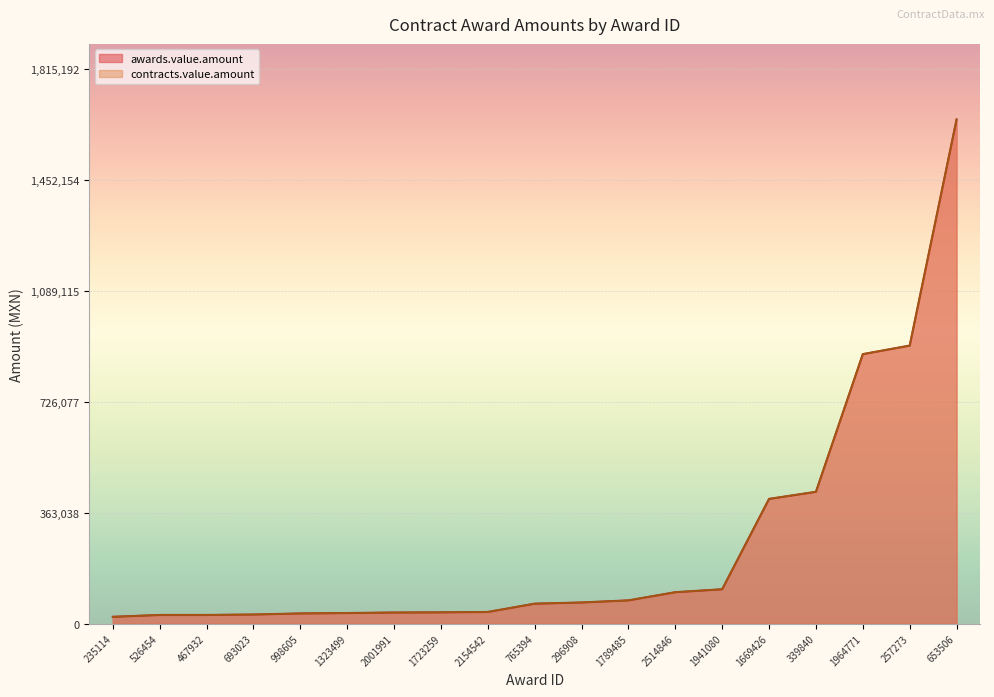

Which series has the largest total across all categories?

awards.value.amount